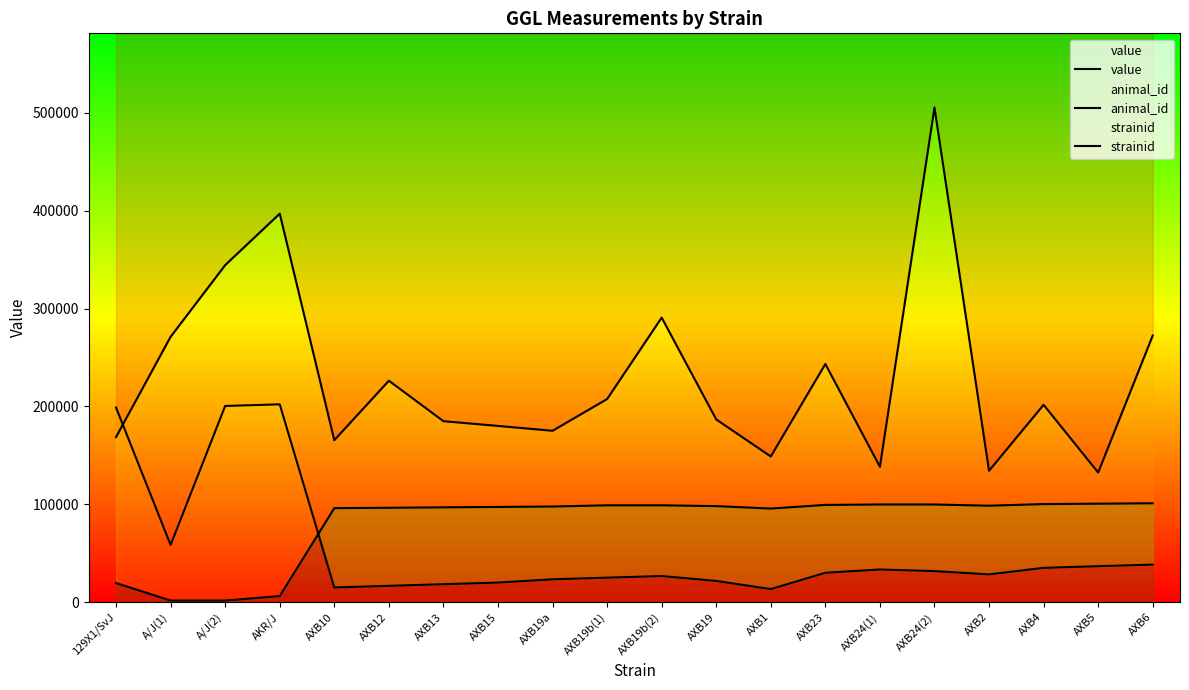

Reading right to left, what are all the values shown in this chart?

value: 272384.3	132438.0	201631.6	134257.8	505302.1	138331.1	243349.9	148865.4	186674.0	290702.5	207529.4	175110.8	180073.4	184914.4	226247.1	165516.2	396888.3	344347.4	271133.6	168688.9
animal_id: 38419.7	36749.2	35078.8	28397.1	31738.0	33408.4	30067.6	13363.4	21715.5	26726.7	25056.3	23385.9	20045.0	18374.6	16704.2	15033.8	202120.8	200450.4	58464.7	198780.0
strainid: 101060.4	100644.5	100228.6	98565.1	99812.8	99812.8	99396.9	95653.9	98149.2	98981.0	98981.0	97733.3	97317.4	96901.6	96485.7	96069.8	6238.3	1663.5	1663.5	19546.7